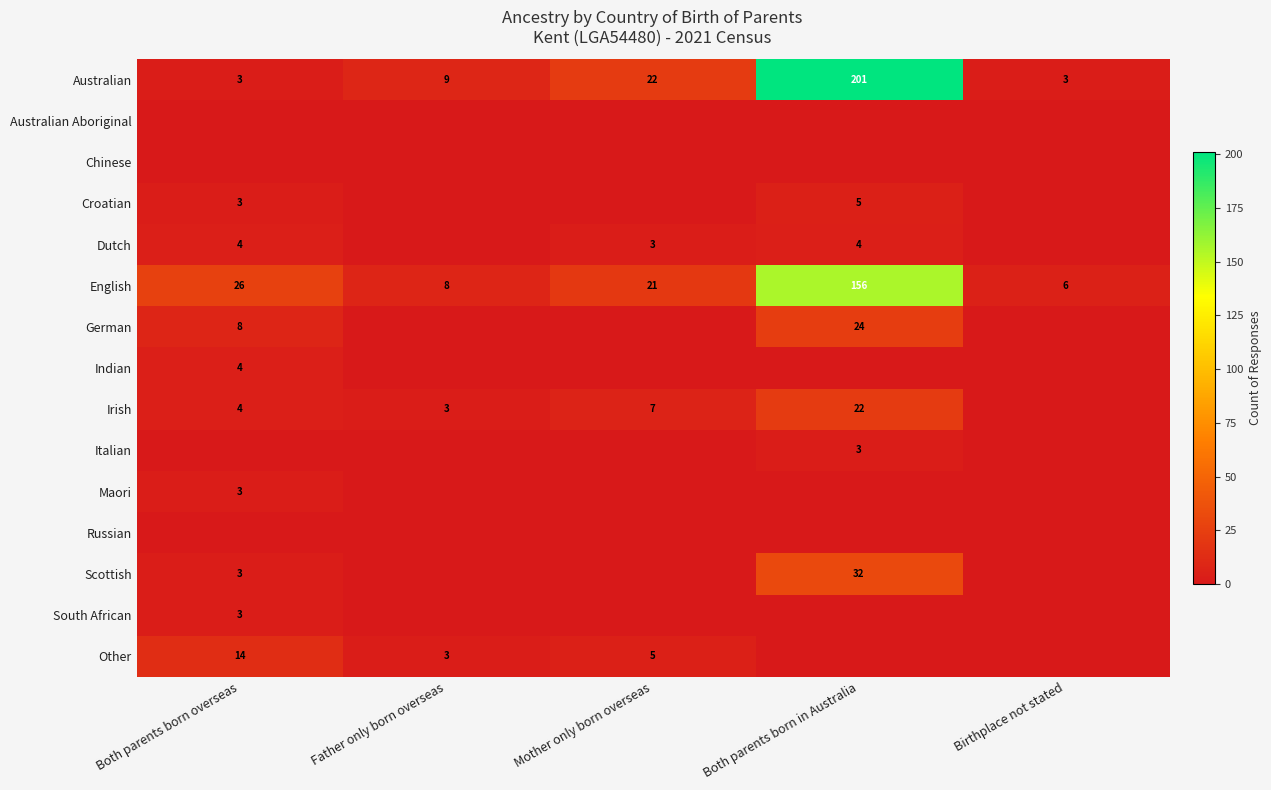

What is the average value of the English series?

43